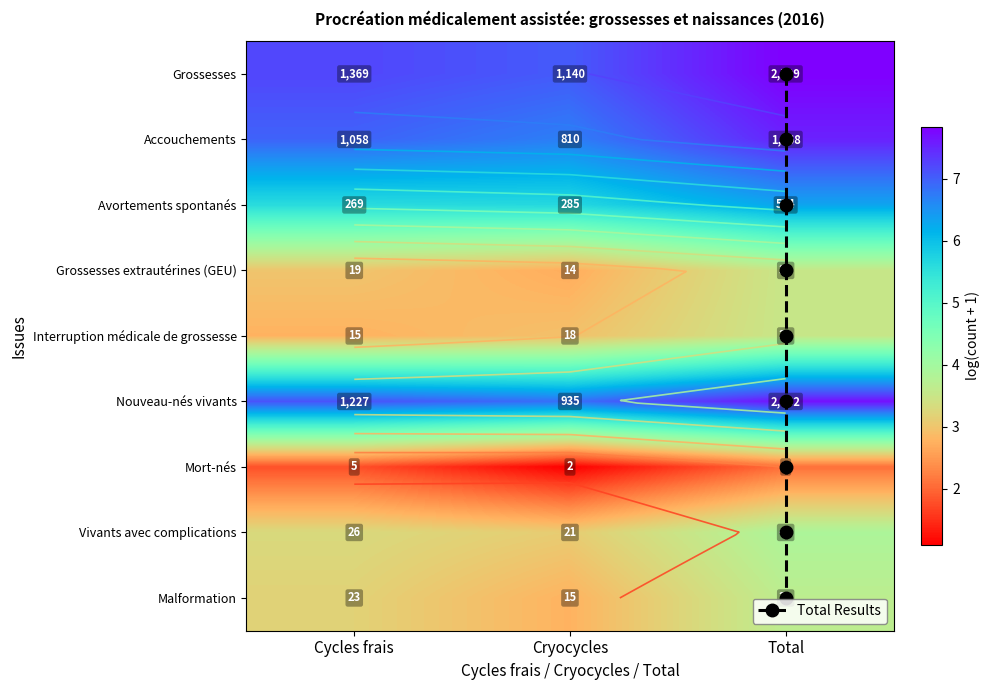

Reading right to left, what are all the values shown in this chart?

Grossesses: Total=7.8	Cryocycles=7.0	Cycles frais=7.2
Accouchements: Total=3.9	Cryocycles=3.1	Cycles frais=3.3
Avortements spontanés: Total=6.3	Cryocycles=5.7	Cycles frais=5.6
Grossesses extrautérines (GEU): Total=7.5	Cryocycles=6.7	Cycles frais=7.0
Interruption médicale de grossesse: Total=3.5	Cryocycles=2.9	Cycles frais=2.8
Nouveau-nés vivants: Total=7.7	Cryocycles=6.8	Cycles frais=7.1
Mort-nés: Total=2.1	Cryocycles=1.1	Cycles frais=1.8
Vivants avec complications: Total=3.5	Cryocycles=2.7	Cycles frais=3.0
Malformation: Total=3.7	Cryocycles=2.8	Cycles frais=3.2